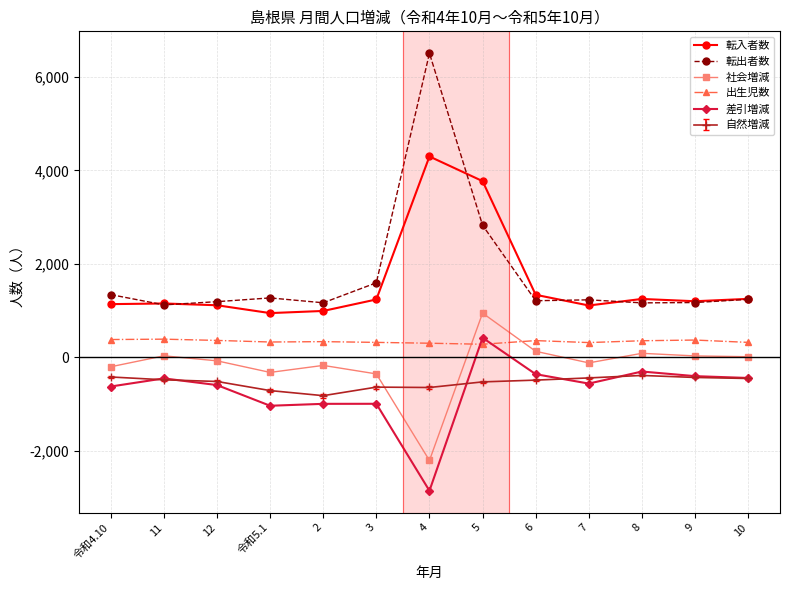

What is the greatest value displayed?

6510